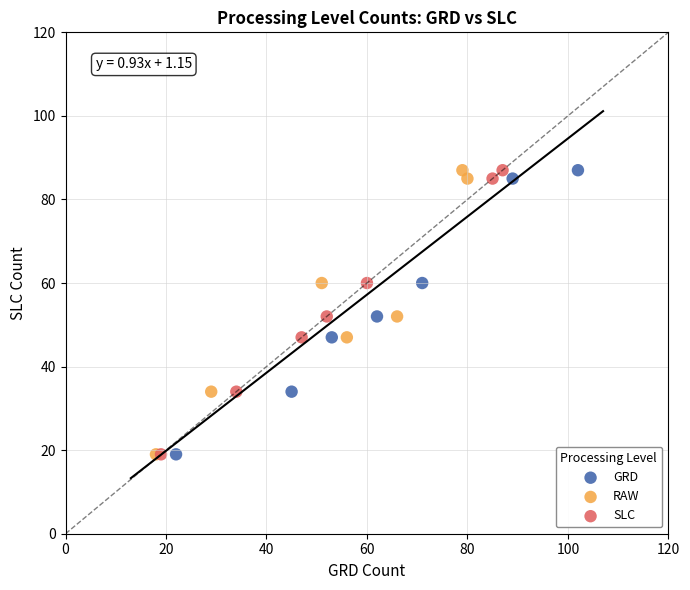

What are all the series names shown in the legend?

GRD, RAW, SLC